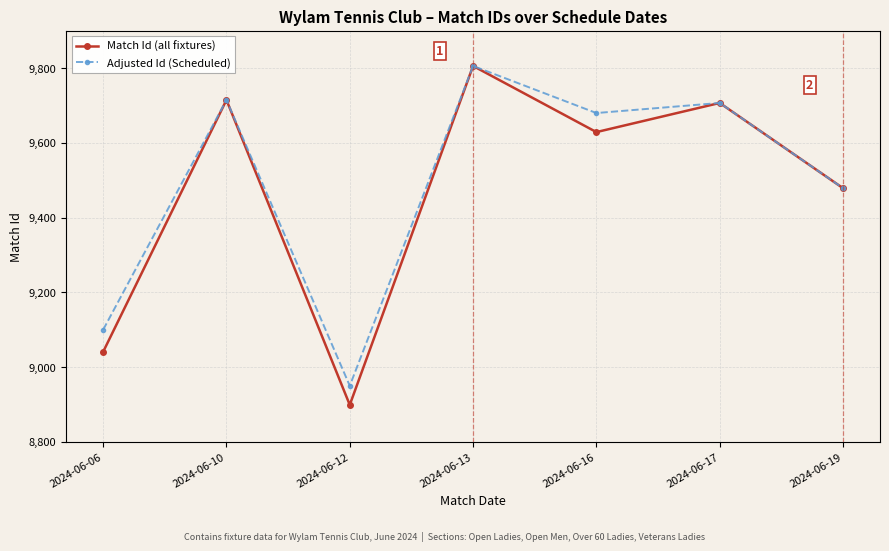

What is the total value across all series at 2024-06-17?

19414